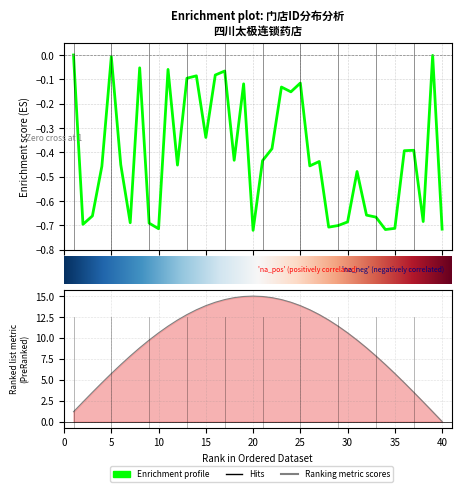

What is the sum of all values?

-16.5